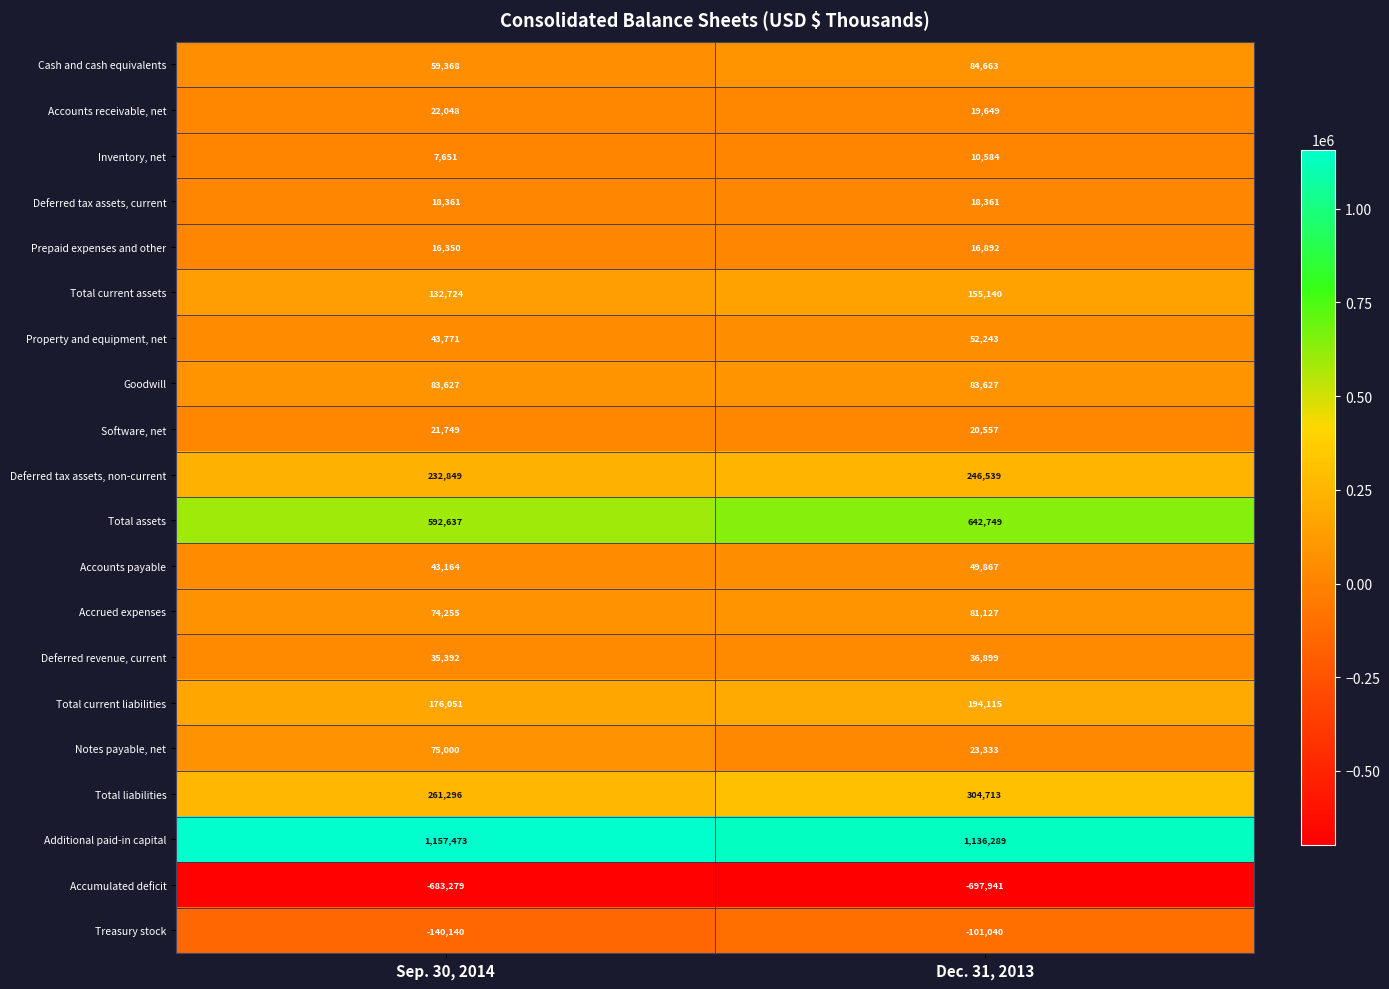

The Accumulated deficit series shows -205719 at Dec. 31, 2013. True or false?

False